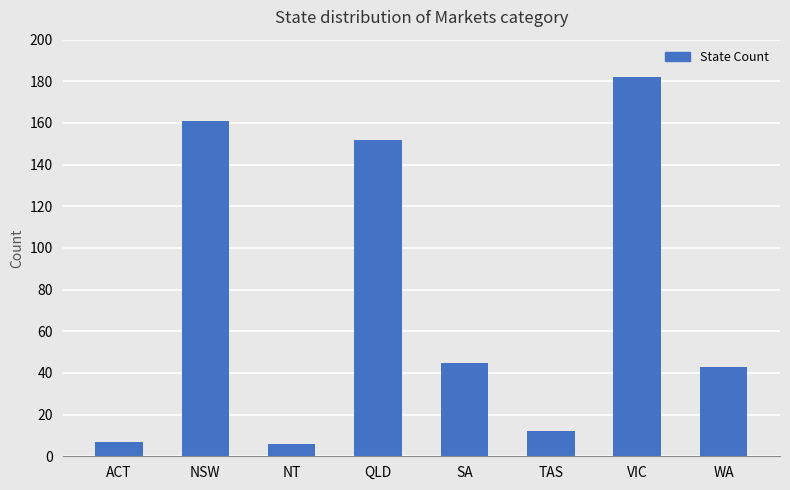

Read the value at NT, to the nearest 10.

10